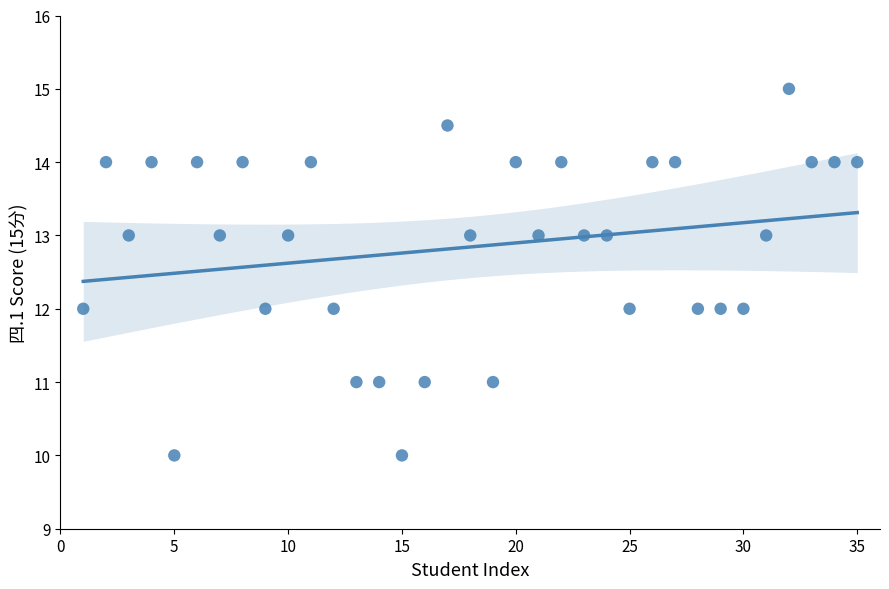

What is the range of X values (max minus min)?

34.0